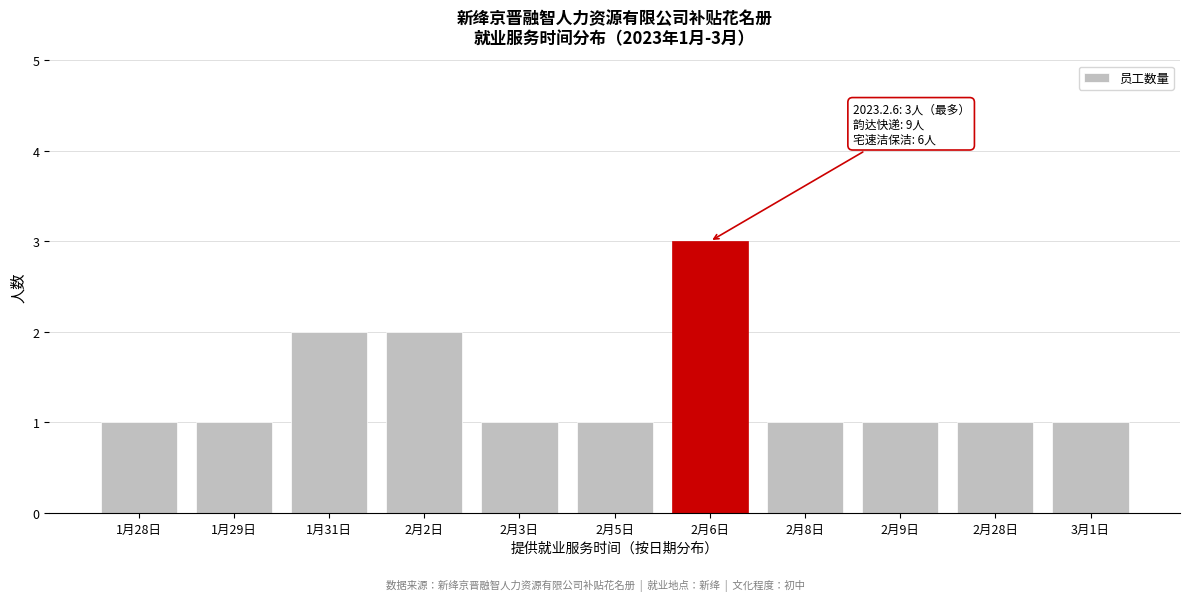

Reading right to left, what are all the values shown in this chart?

3月1日=1	2月28日=1	2月9日=1	2月8日=1	2月6日=3	2月5日=1	2月3日=1	2月2日=2	1月31日=2	1月29日=1	1月28日=1